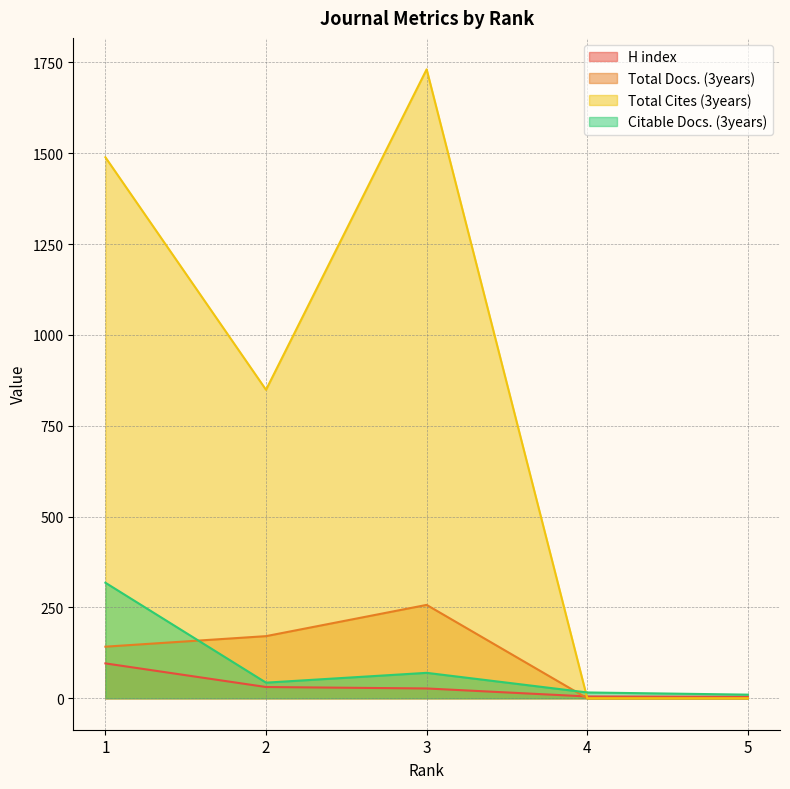

Is it true that Total Cites (3years) equals 0 at 4?

True